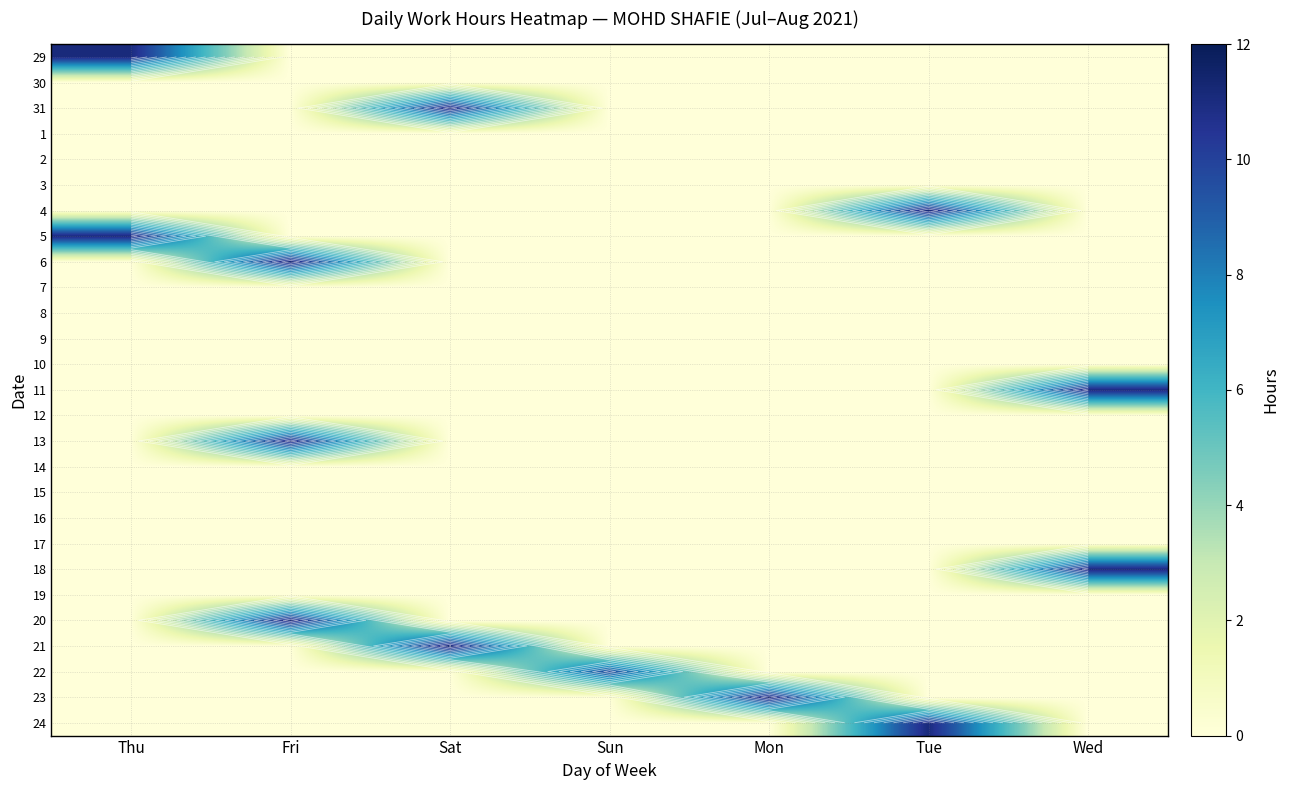

Read the 18 value at Wed.

11.1